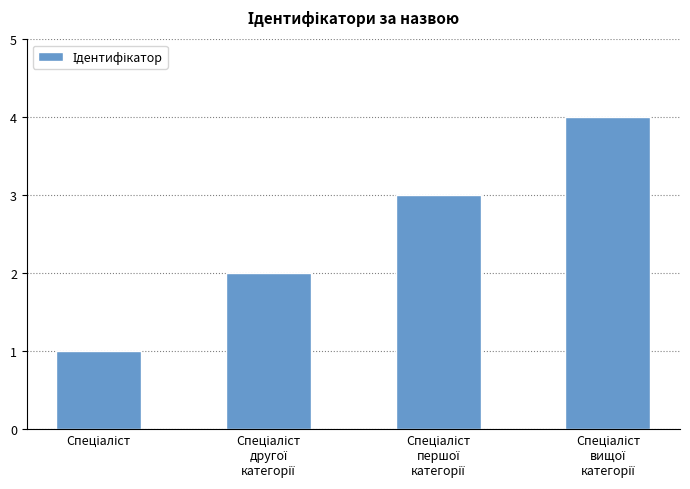

What is the difference between the maximum and minimum values?

3